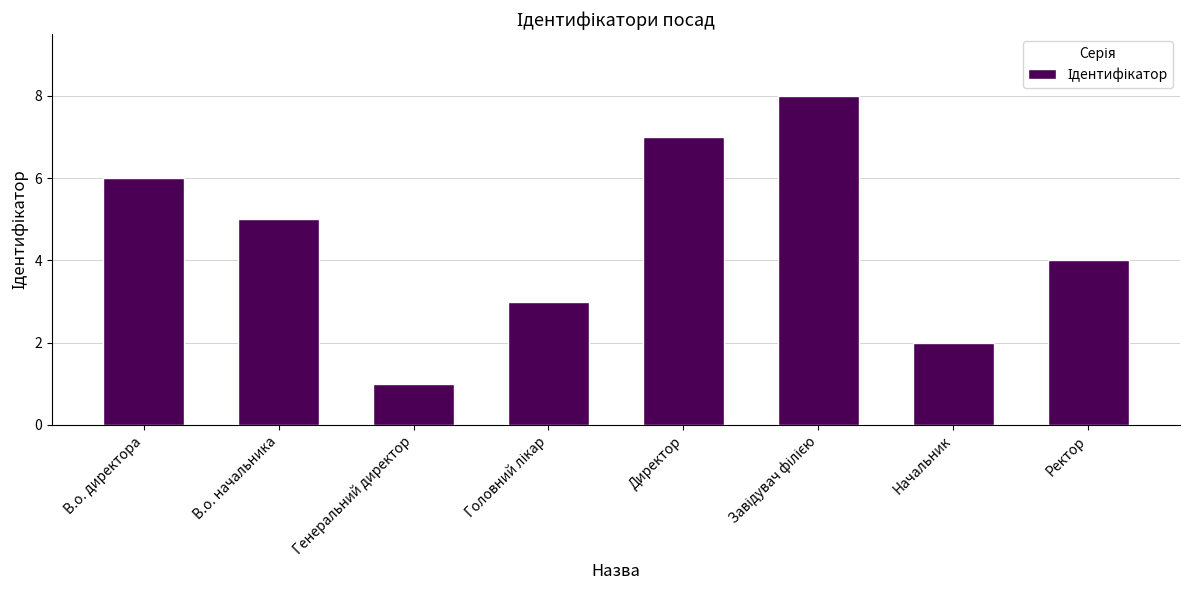

What is the change in value from Генеральний директор to Ректор?

+3